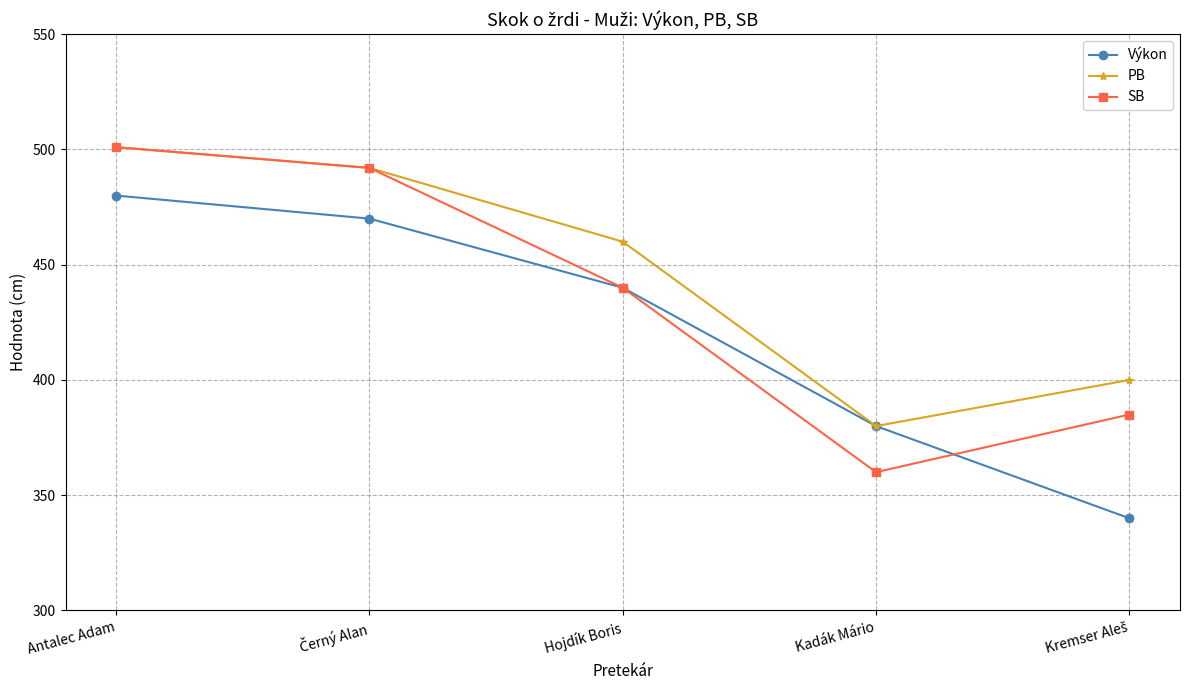

What is the value of the Výkon point at the 2nd from the left?

470